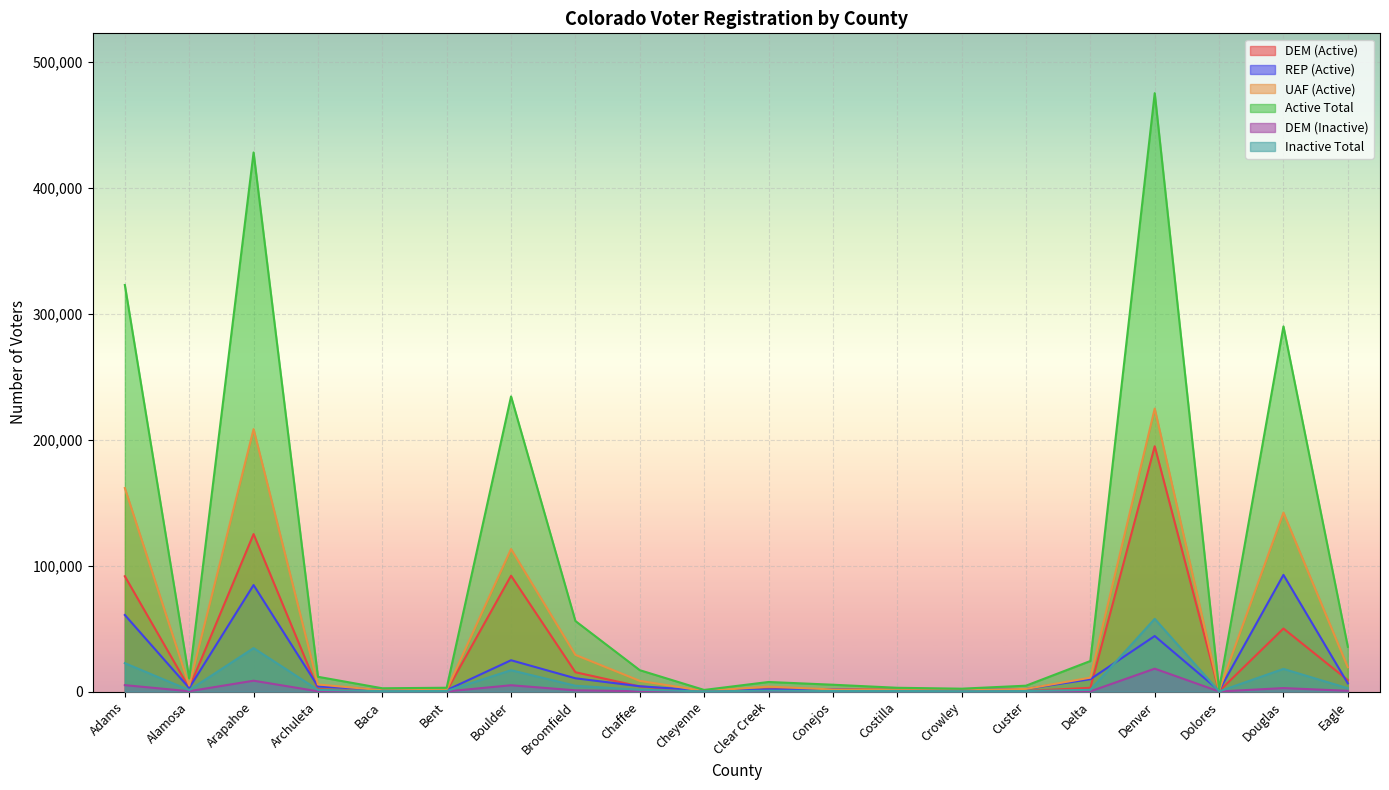

What is the label of the 5th point from the right?

Delta